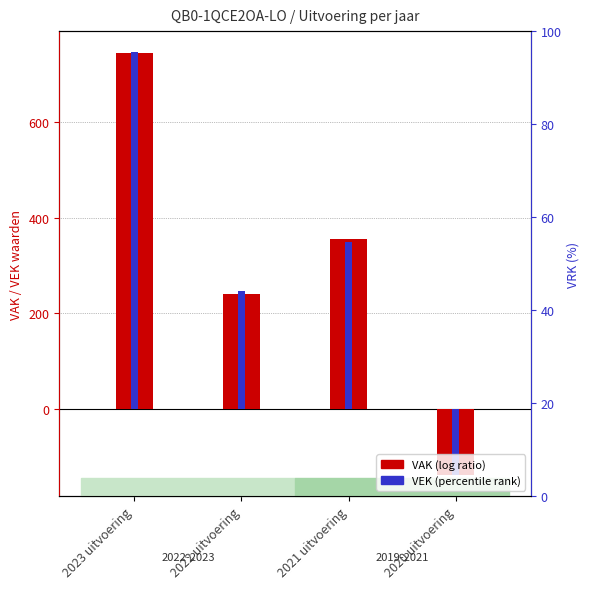

Between 2023 uitvoering and 2022 uitvoering, which is larger?

2023 uitvoering